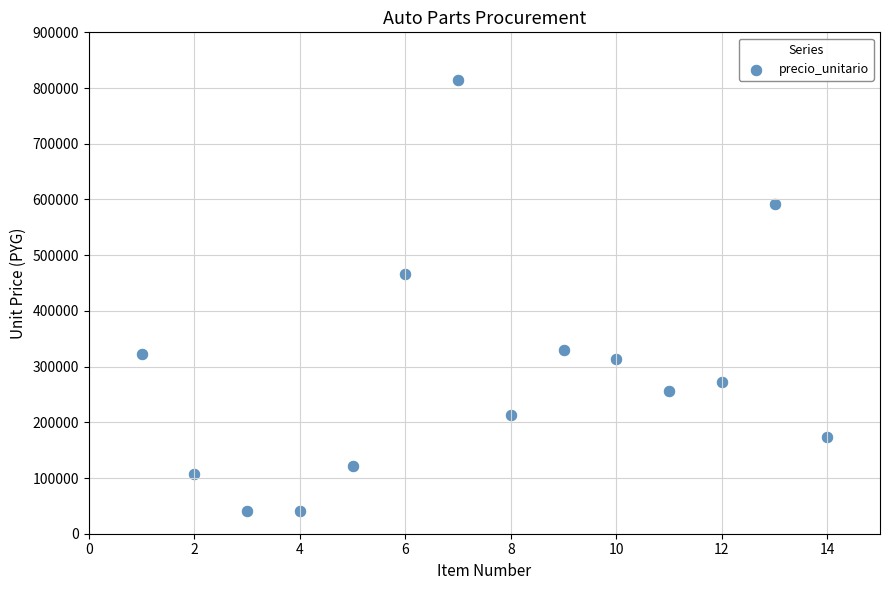

What Y value in the scatter plot is closest to 427200?

466400